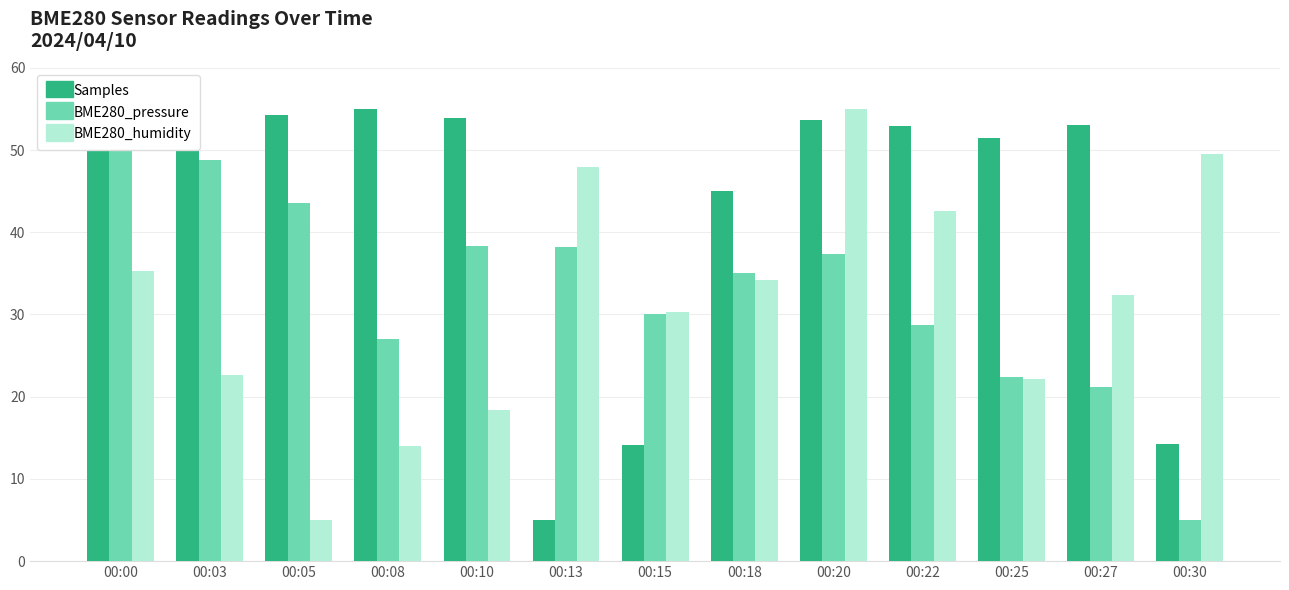

At which label does BME280_pressure reach its peak?

00:00